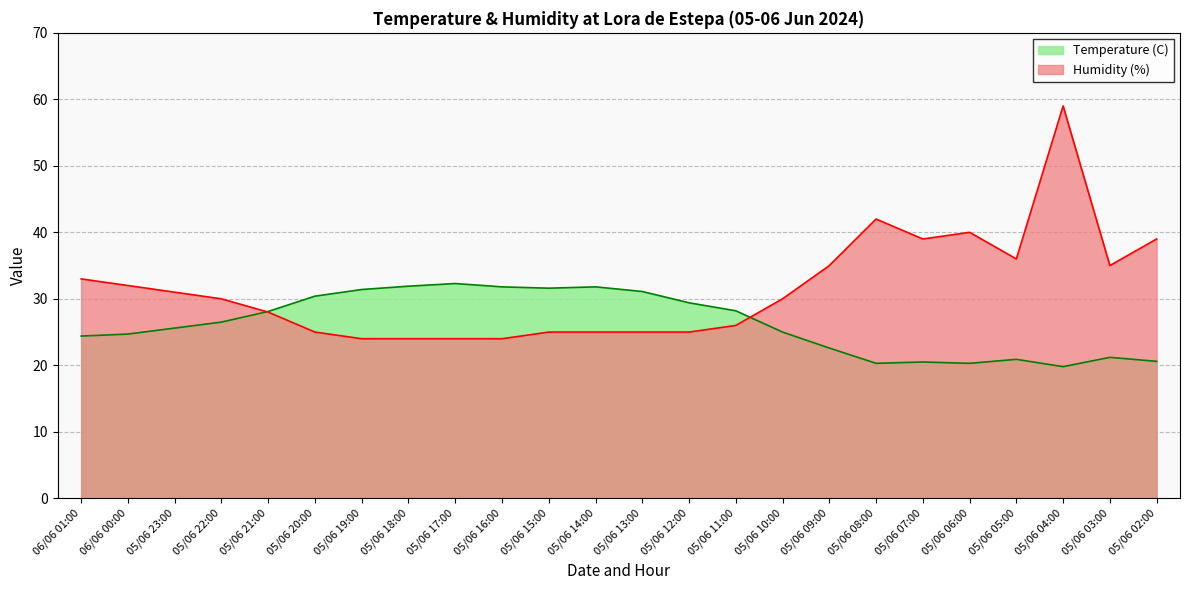

What position from the left is 05/06 10:00?

16